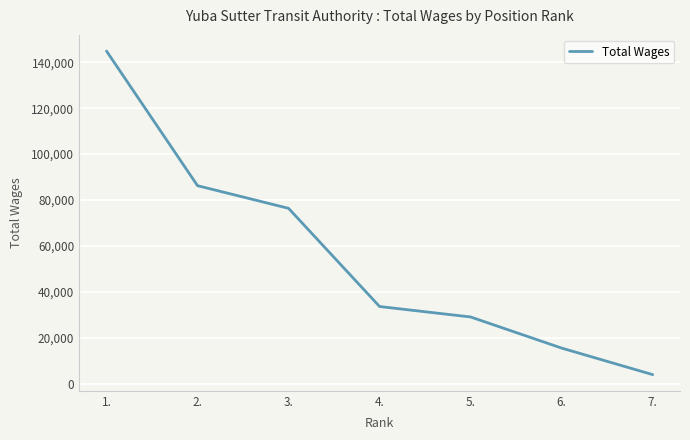

Reading left to right, transcribe all the data shown in this chart.

1.=144856	2.=86263	3.=76401	4.=33669	5.=29118	6.=15573	7.=4027